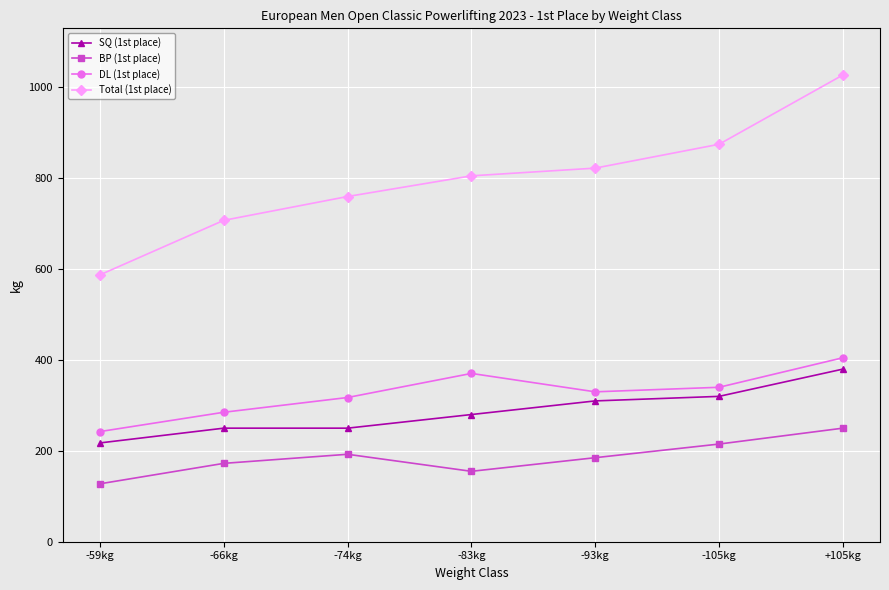

What is the label of the 7th point from the left?

+105kg